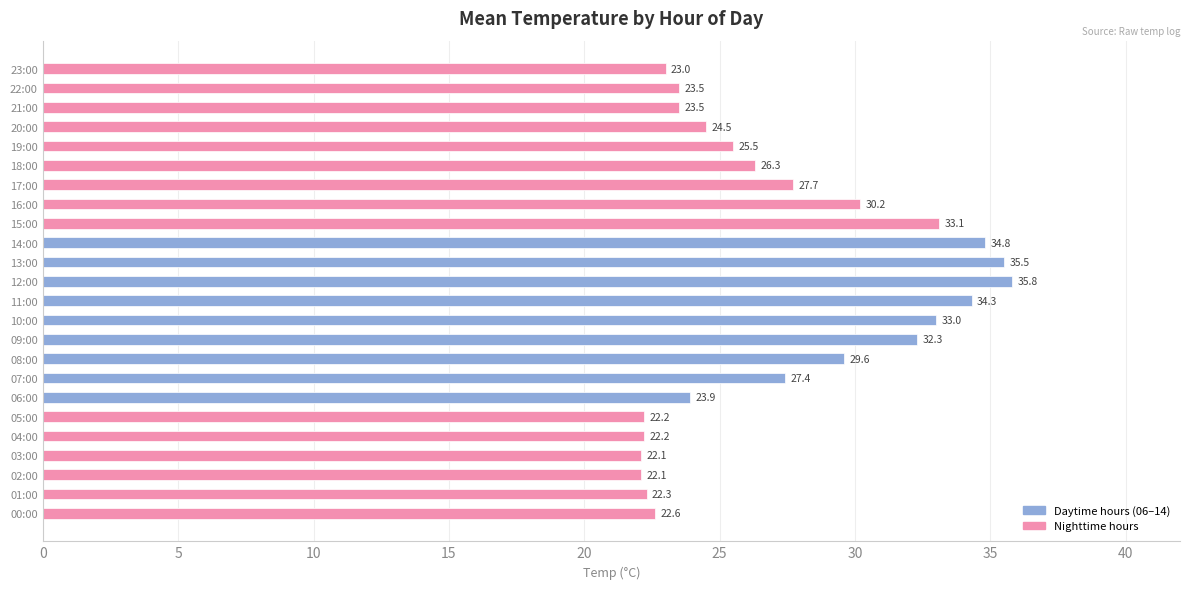

Which has a higher value, 21:00 or 15:00?

15:00